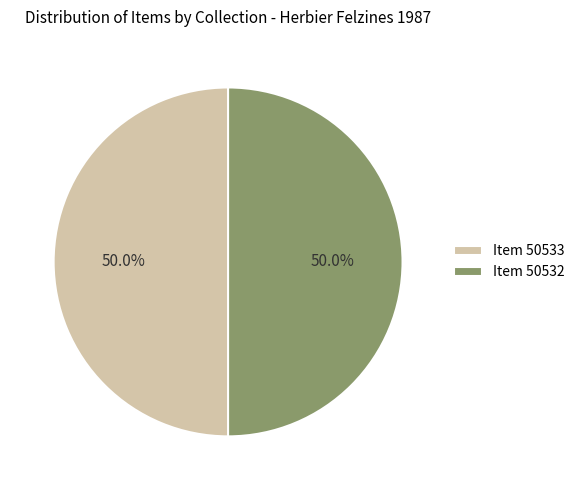

To the nearest percent, what is the average slice percentage?

50%